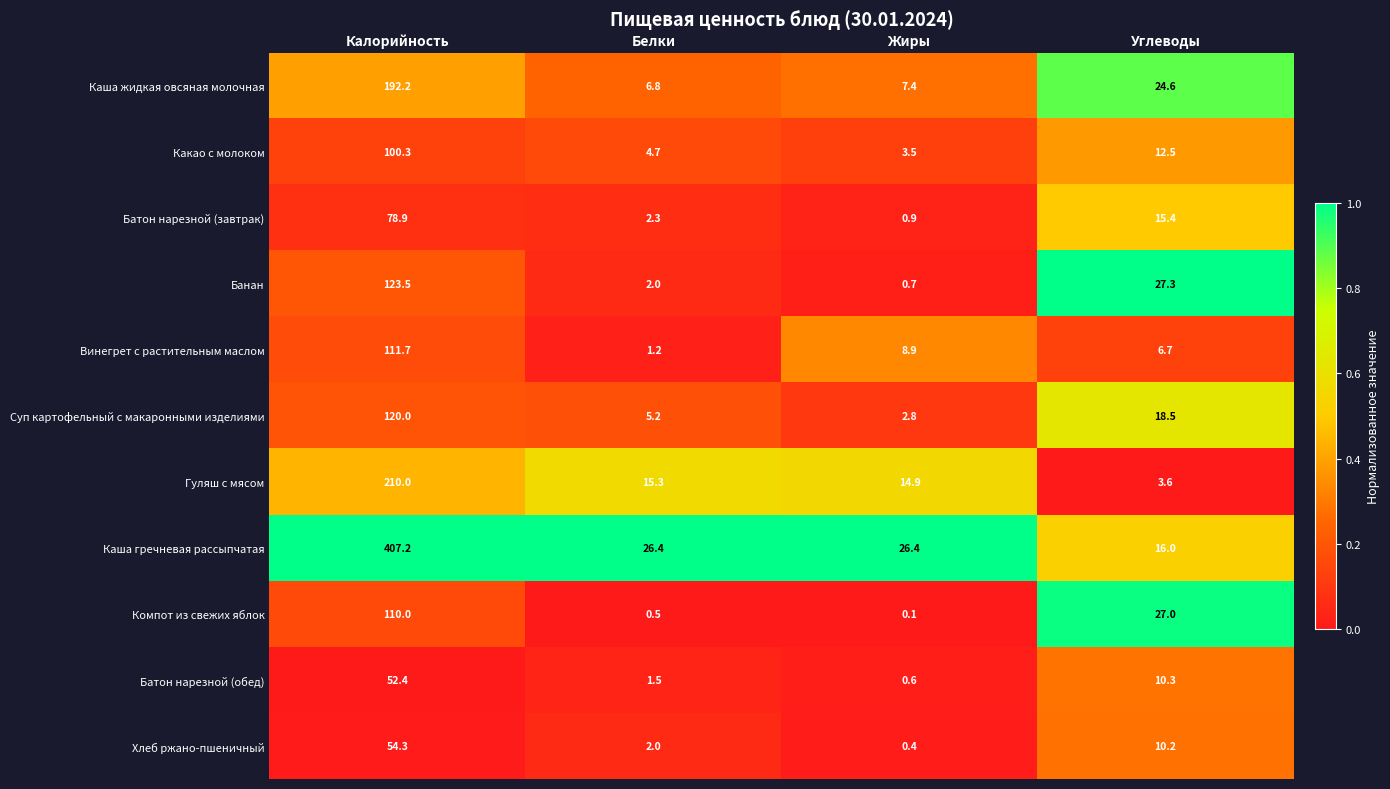

How many data points does each series have?

4